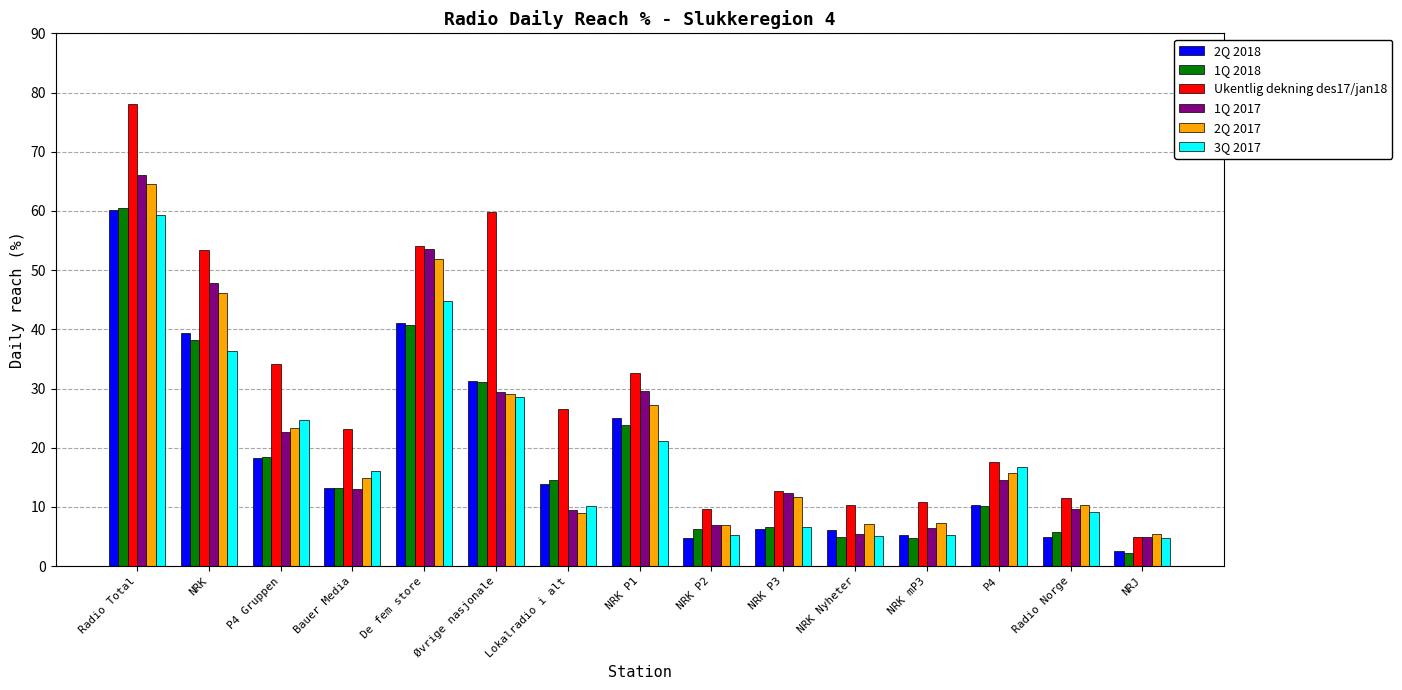

Which series has the widest spread of values?

Ukentlig dekning des17/jan18